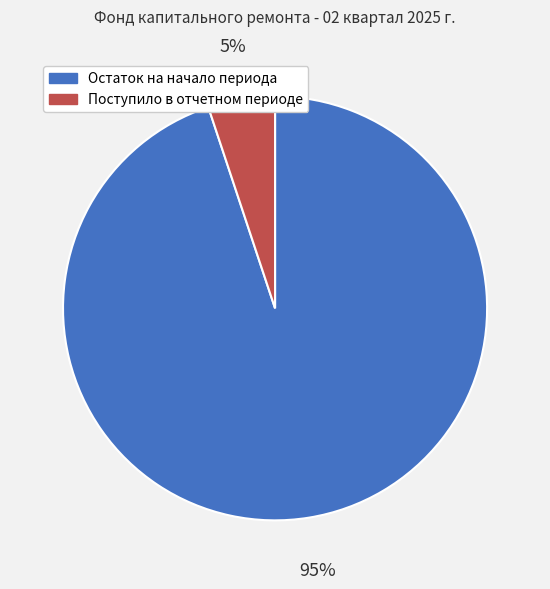

Rank the categories by value from lowest to highest.

Поступило в отчетном периоде, Остаток на начало периода